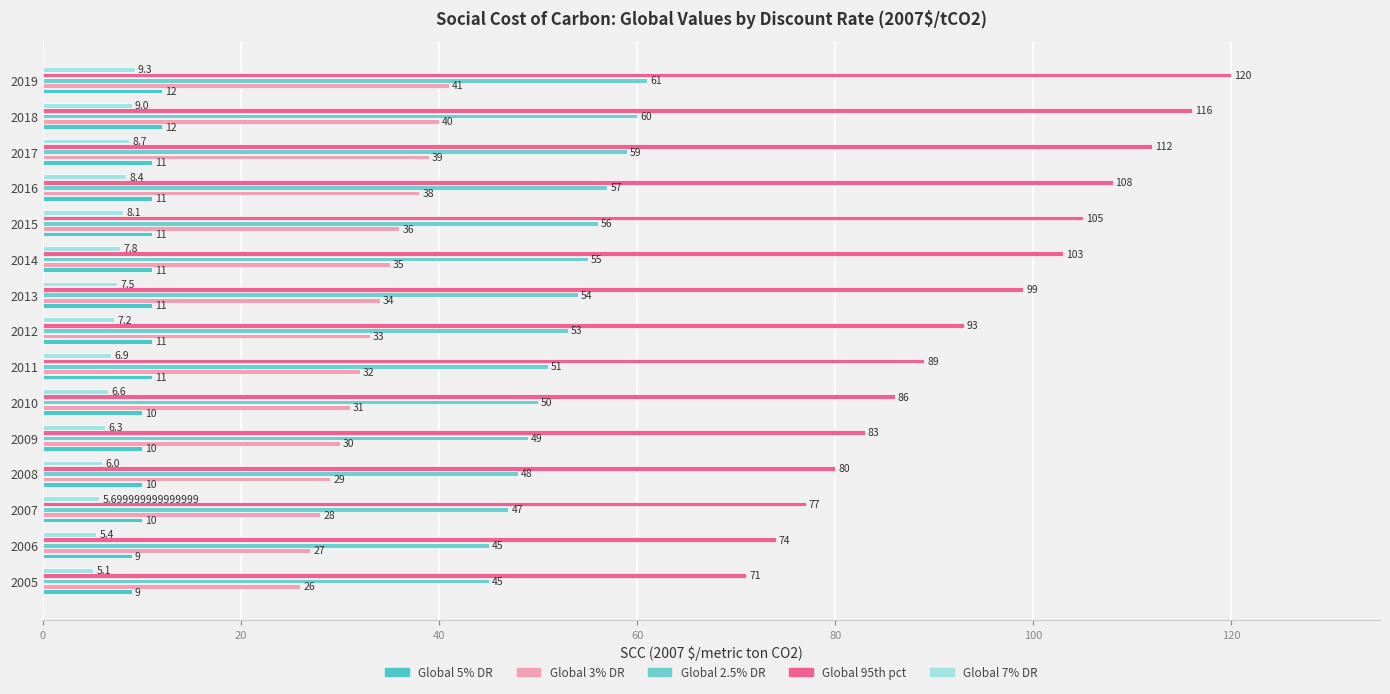

What is the value of the Global 95th pct bar at the 11th from the left?

105.0